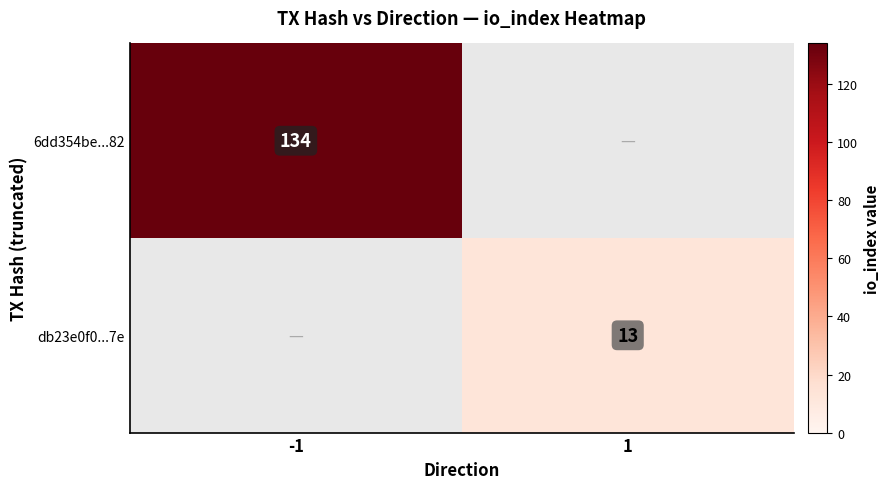

The 6dd354be...82 series shows 134 at -1. True or false?

True